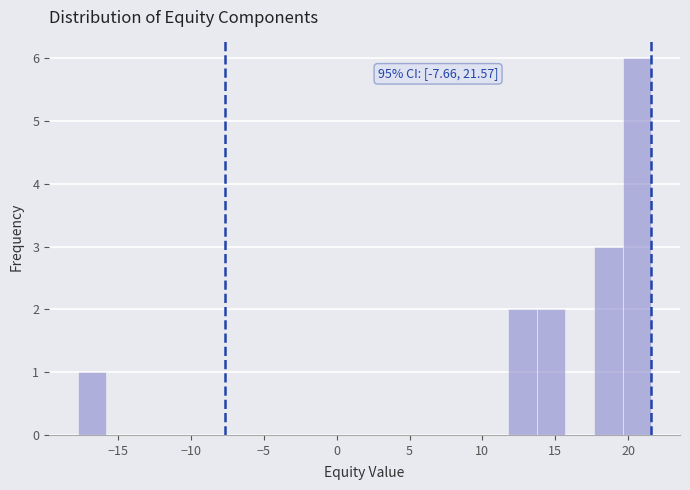

Around what value on the x-axis is the tallest bar? Give the approximate position of its centre, as read against the axis.

20.5